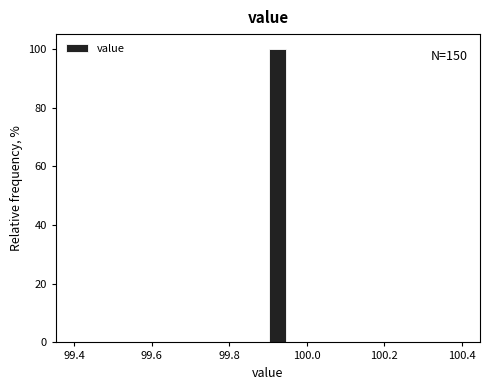

Around what value on the x-axis is the tallest bar? Give the approximate position of its centre, as read against the axis.

99.92